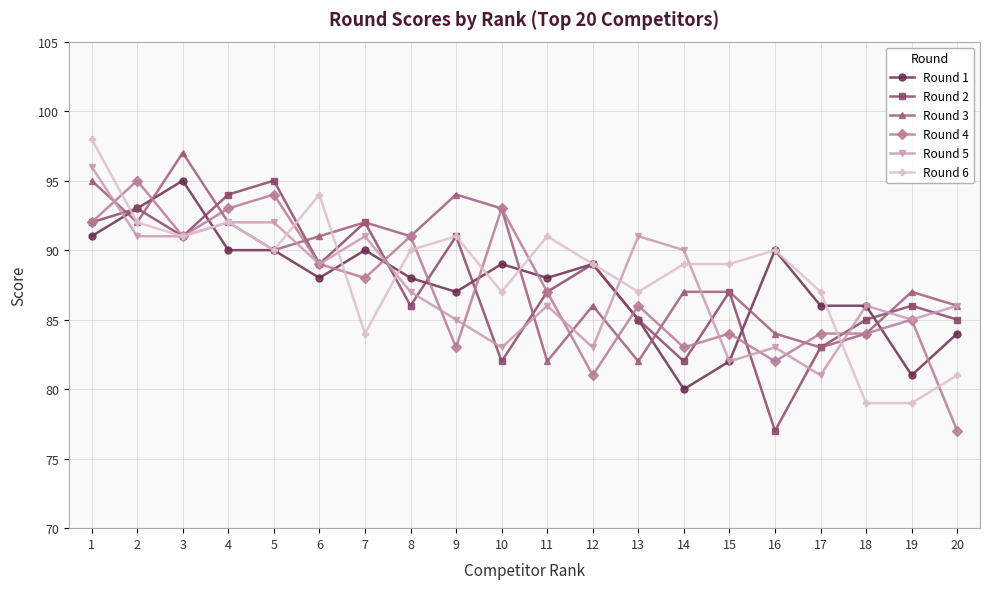

How many lines are shown in the chart?

6